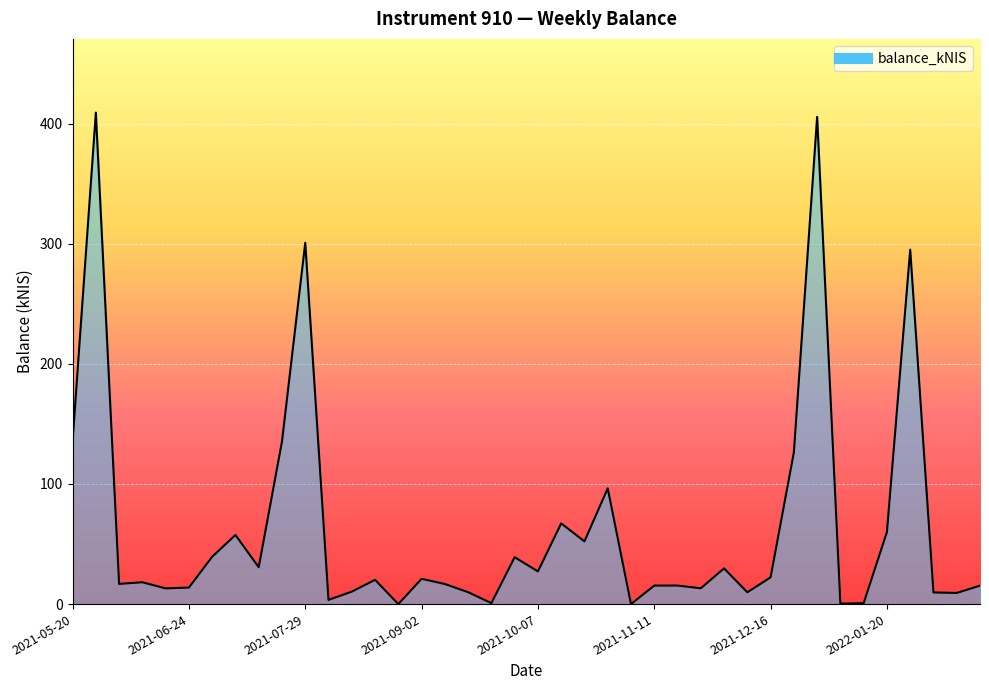

The chart shows a value of 60.0 at 2022-01-20. True or false?

True